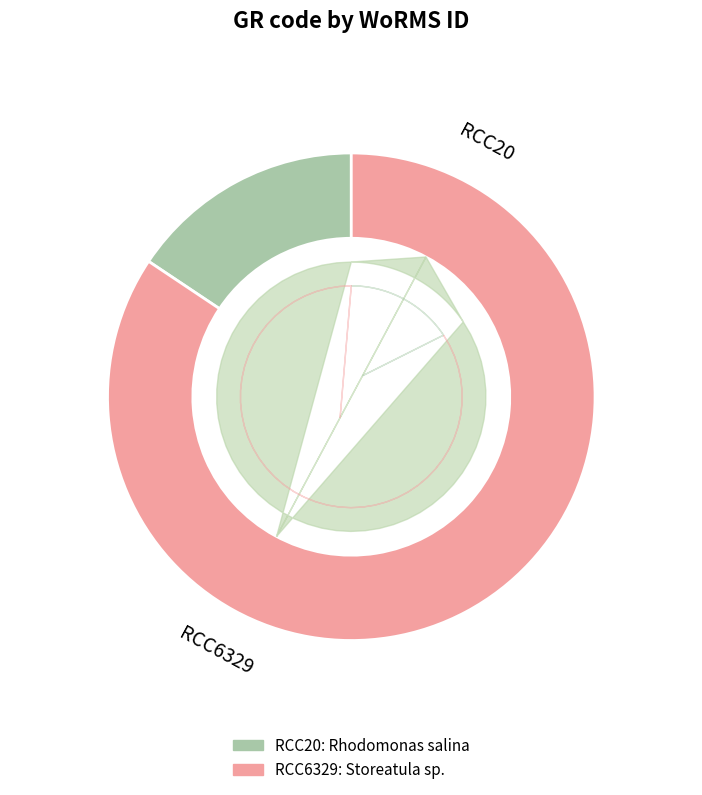

Is the sum of RCC6329 and RCC20 greater than half?

Yes